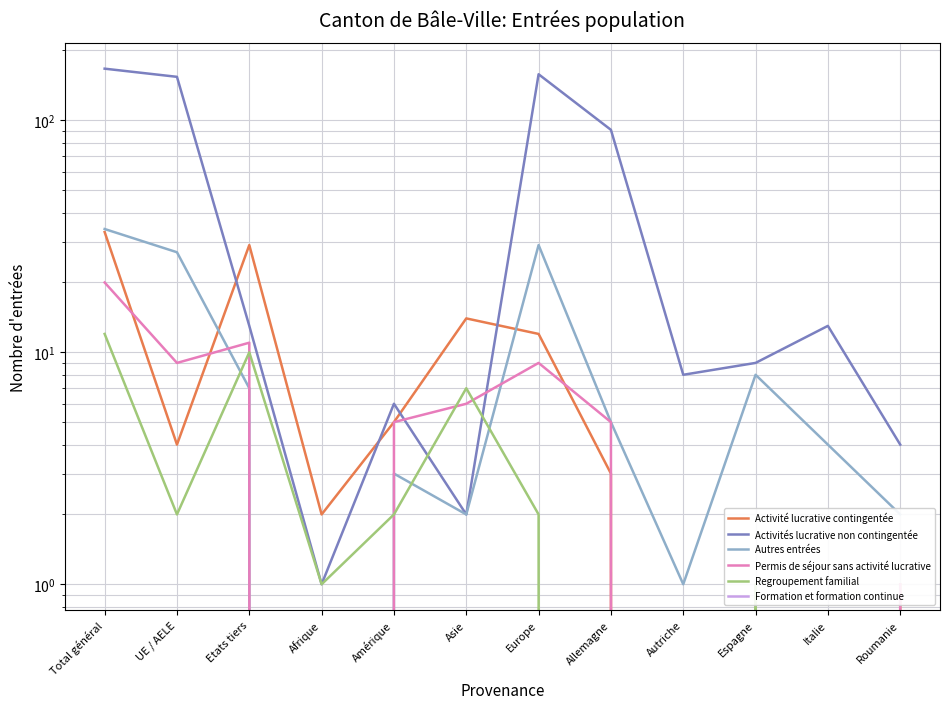

What is the total value across all series at Autriche?

9